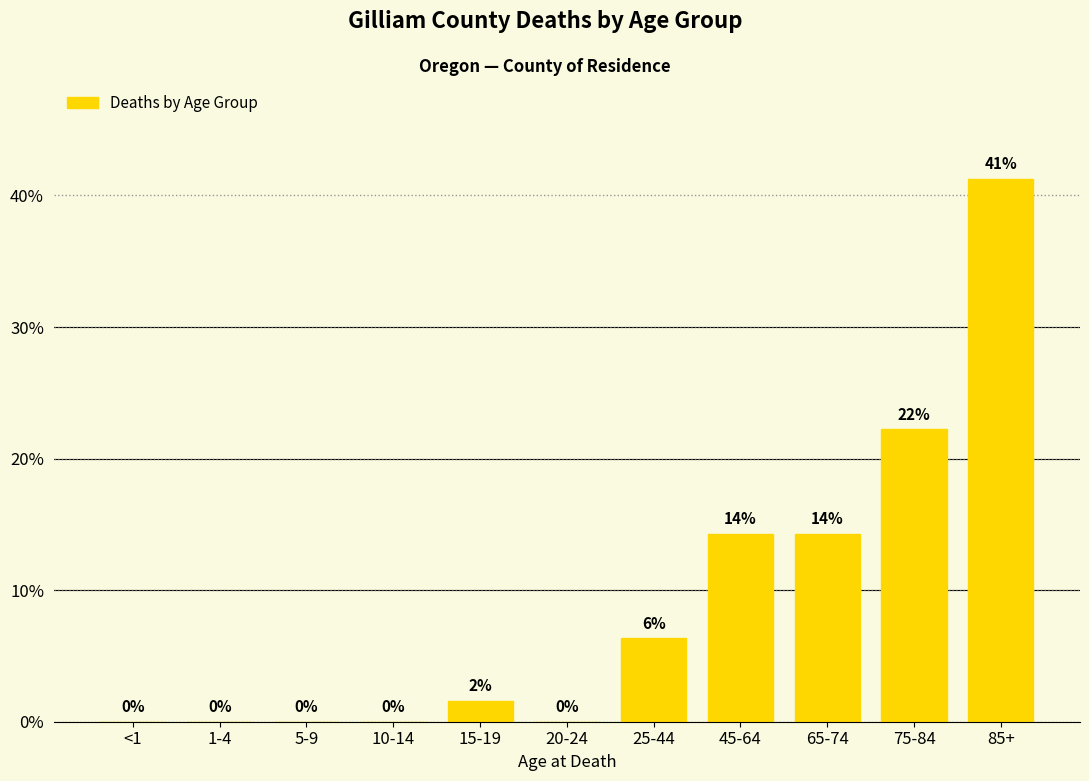

What is the change in value from 5-9 to 25-44?

+6.3